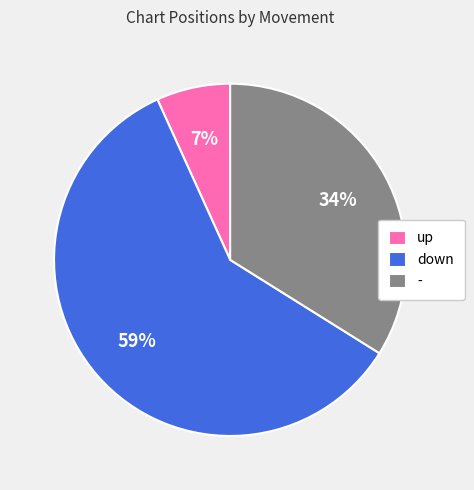

What is the majority slice?

down